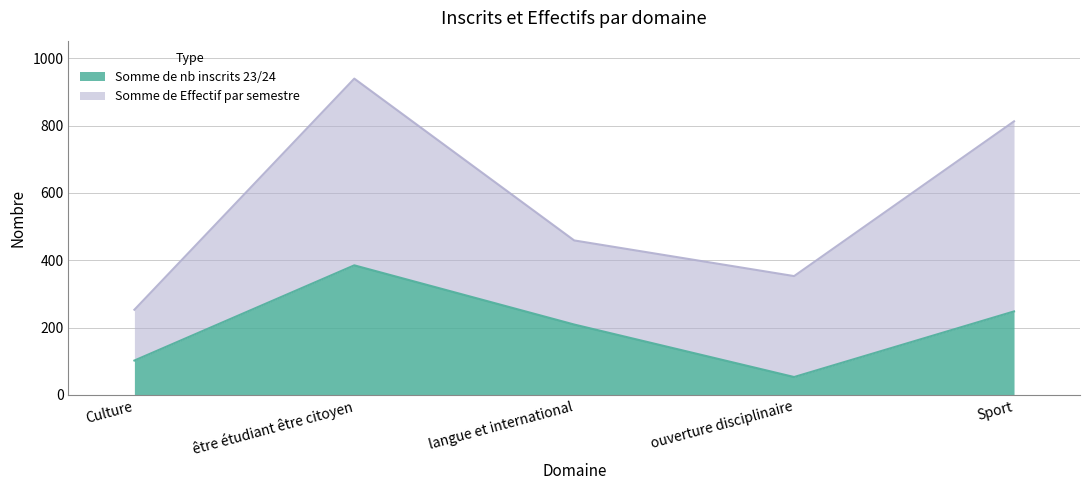

How many data points are less than 209?

2